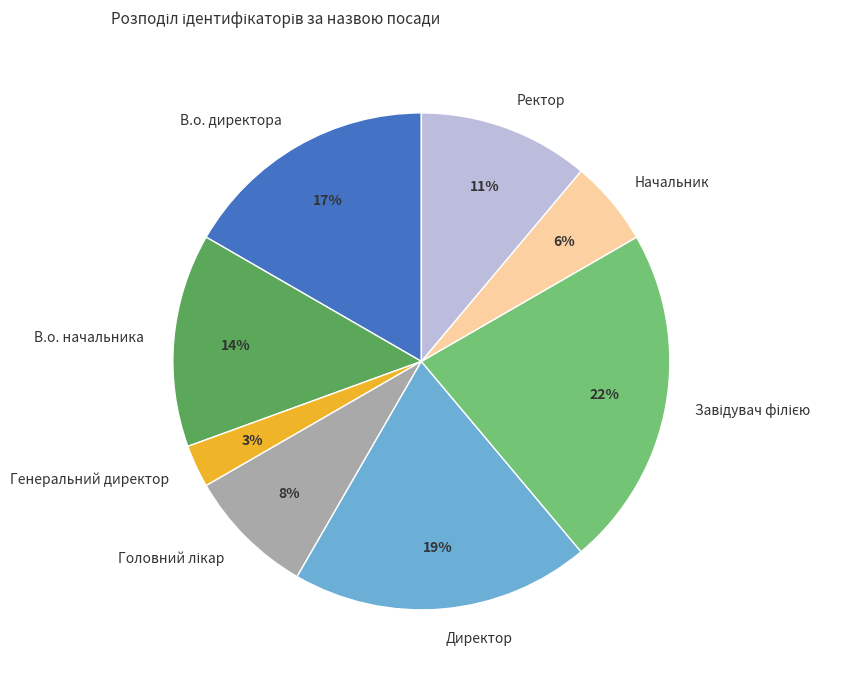

Do Начальник and В.о. директора together represent more than half of the pie?

No